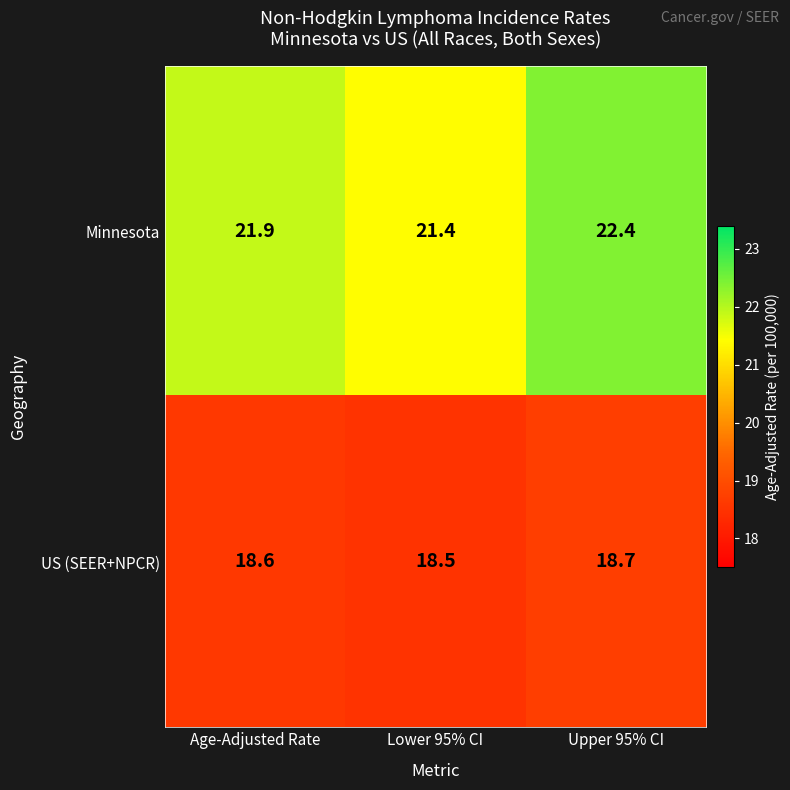

Between Age-Adjusted Rate and Lower 95% CI, which series saw the biggest shift?

Minnesota